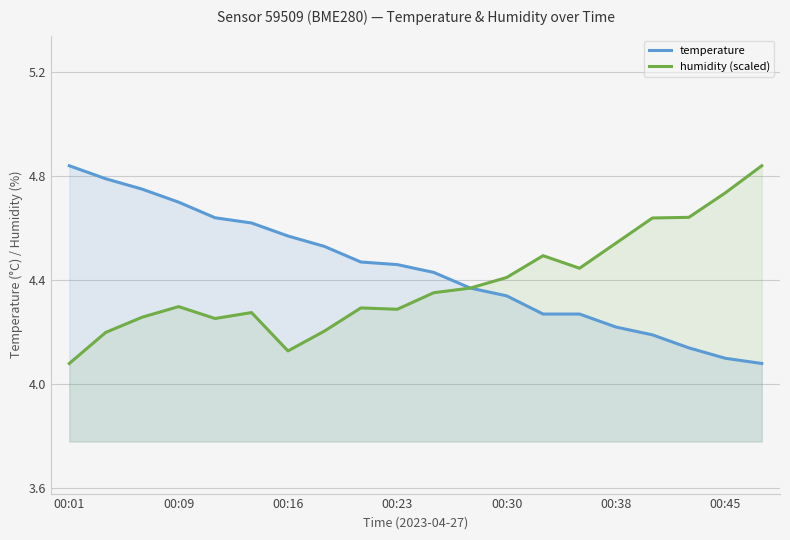

At 8, list the series in order from largest to smallest.

temperature, humidity (scaled)